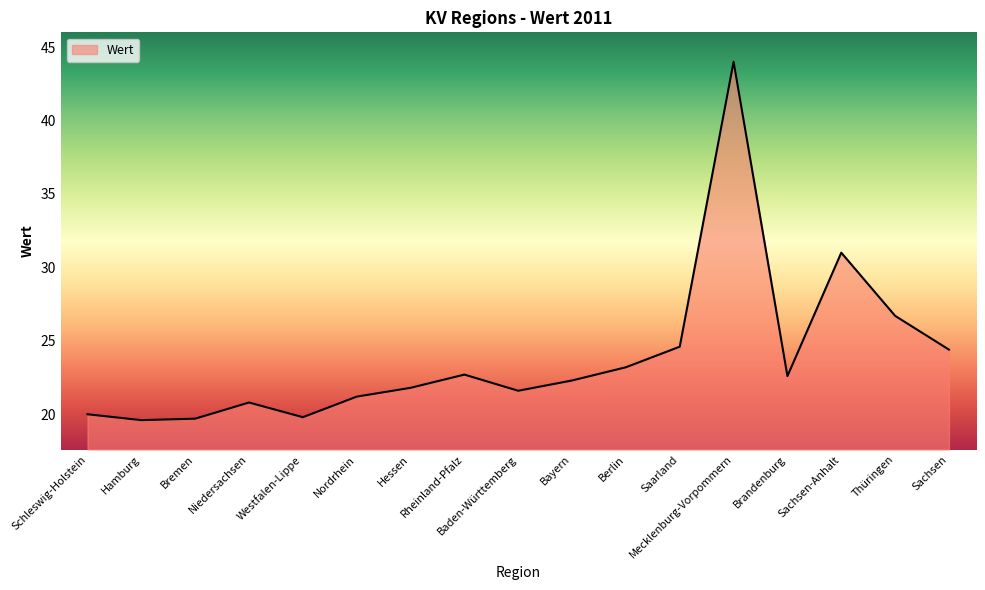

The chart shows a value of 12.8 at Westfalen-Lippe. True or false?

False